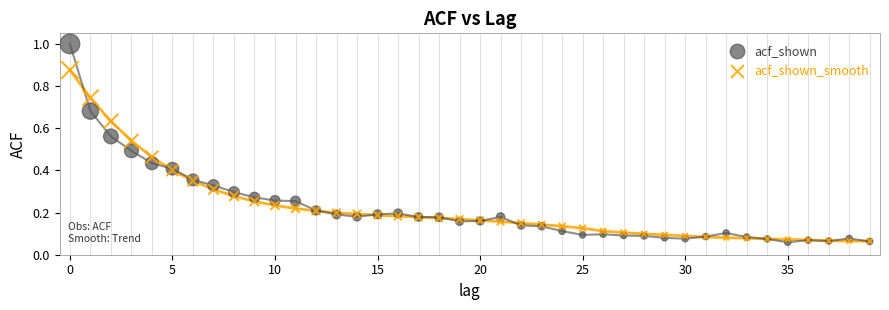

What are all the series names shown in the legend?

acf_shown, acf_shown_smooth